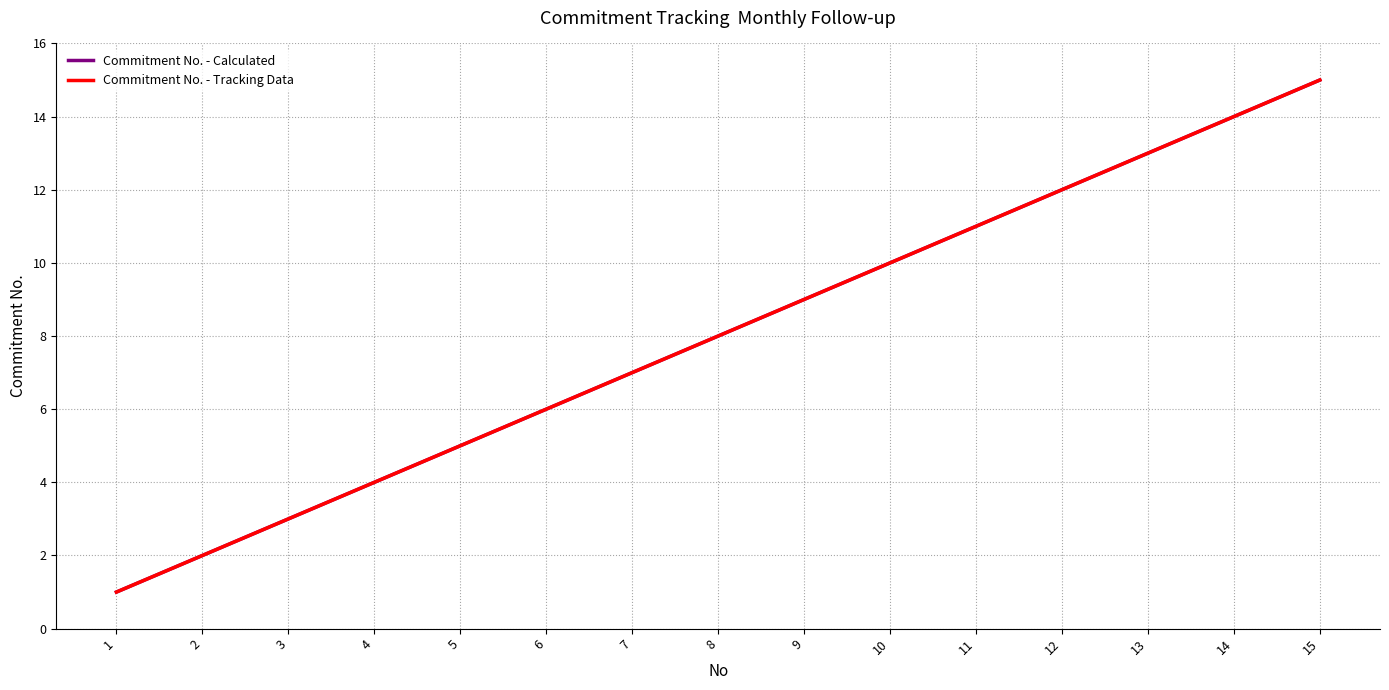

Reading left to right, what are all the values shown in this chart?

Commitment No. - Calculated: 1=1	2=2	3=3	4=4	5=5	6=6	7=7	8=8	9=9	10=10	11=11	12=12	13=13	14=14	15=15
Commitment No. - Tracking Data: 1=1	2=2	3=3	4=4	5=5	6=6	7=7	8=8	9=9	10=10	11=11	12=12	13=13	14=14	15=15